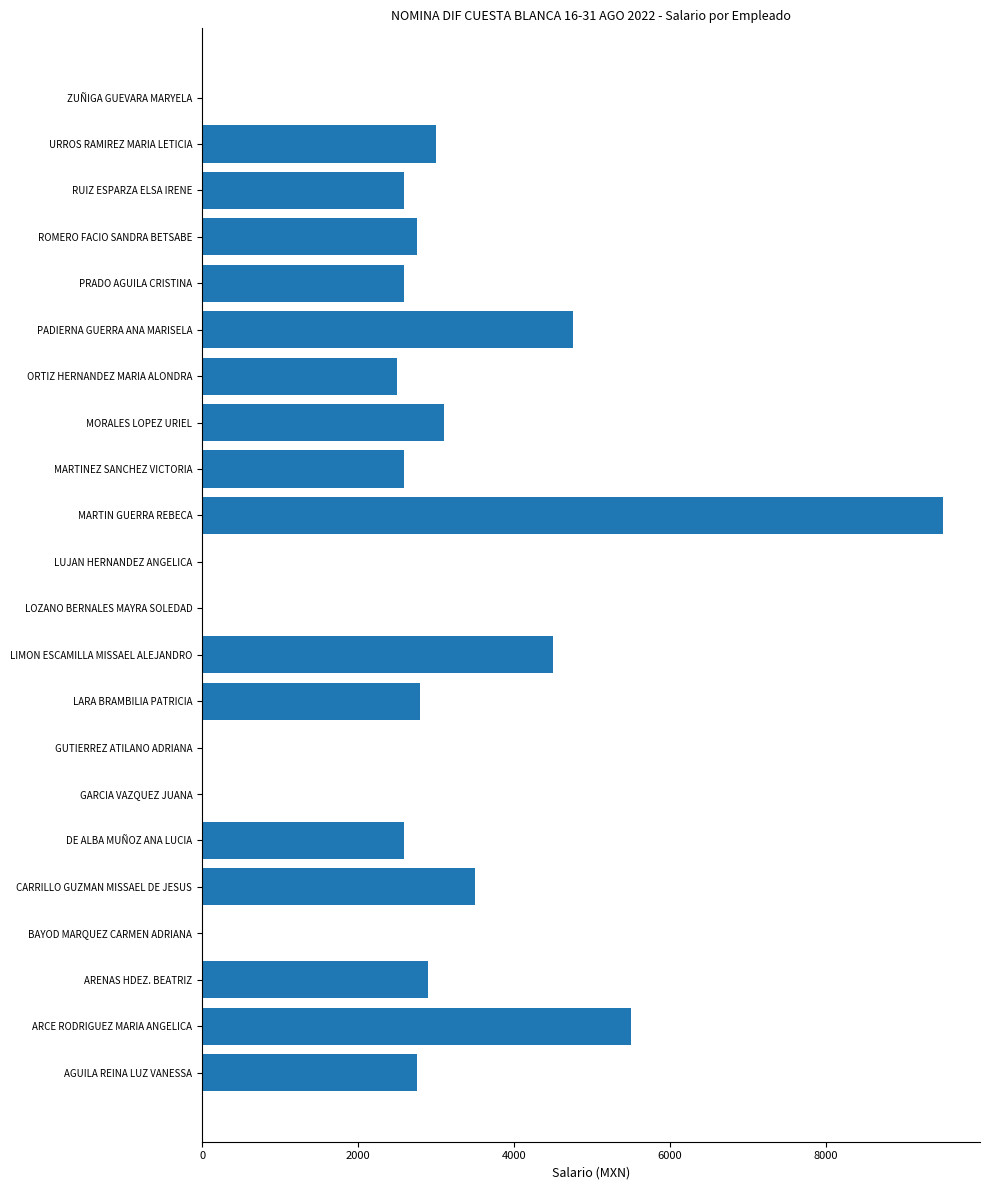

The chart shows a value of 2900.6 at ARENAS HDEZ. BEATRIZ. True or false?

True